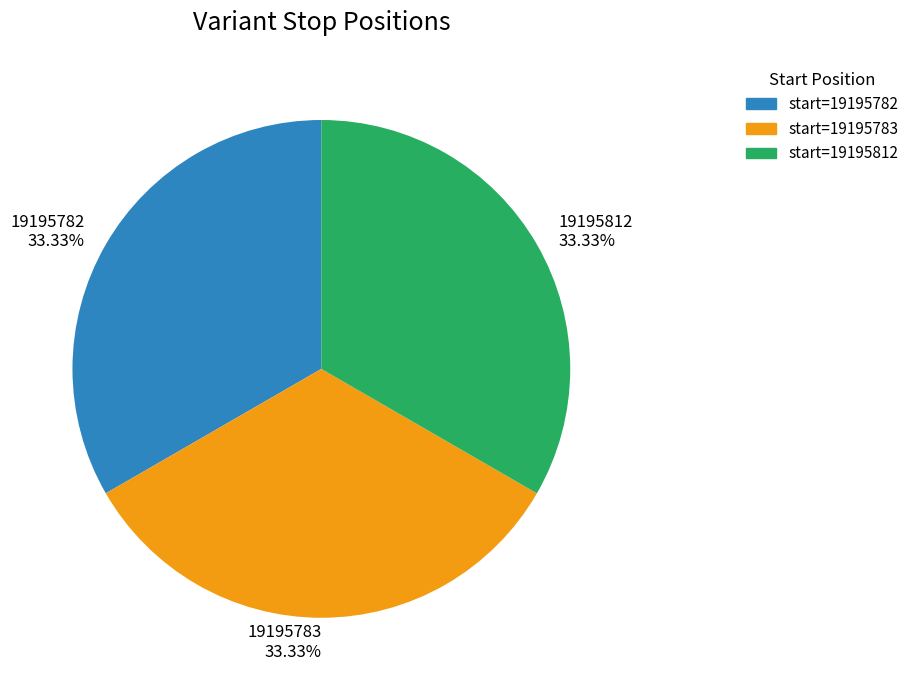

How many segments does this pie chart have?

3